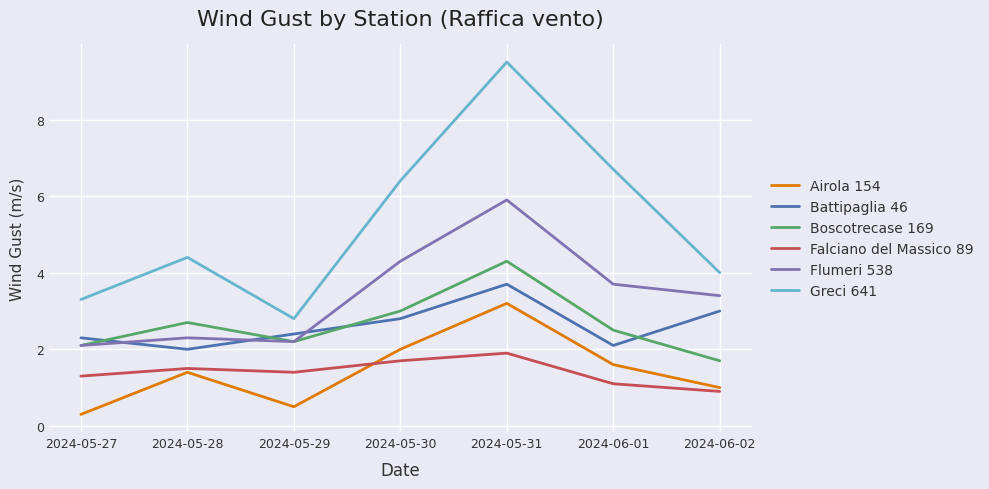

What is the minimum value shown in the chart?

0.3